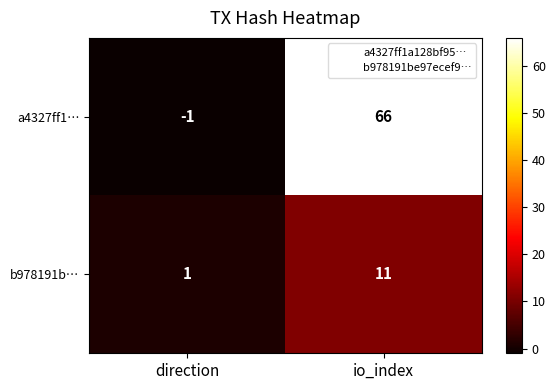

What is the maximum value shown in the chart?

66